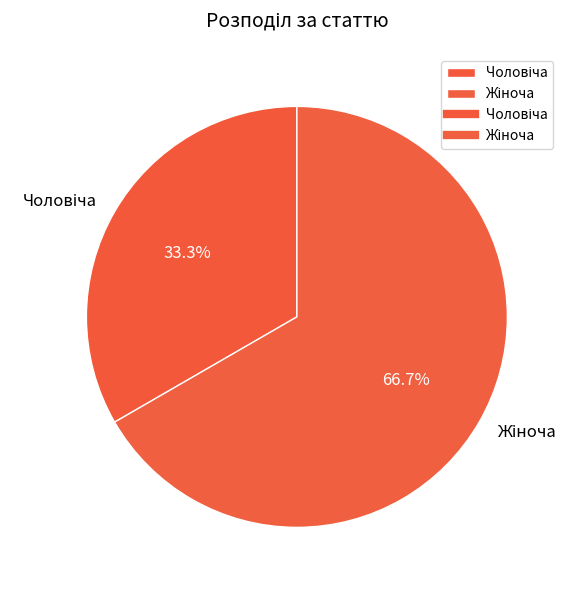

Does any single category account for the majority?

Yes